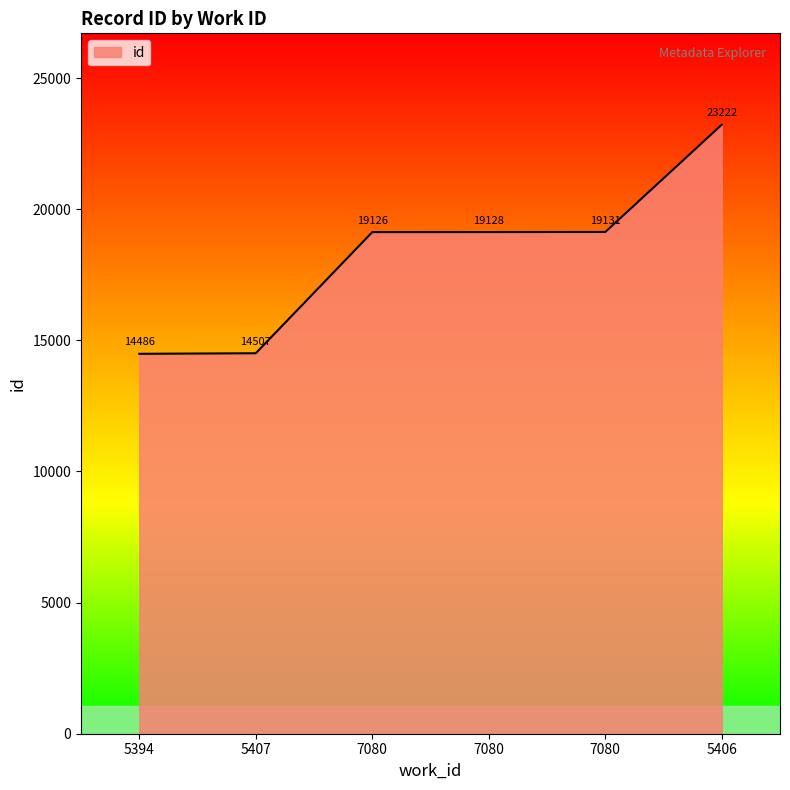

How many lines are shown in the chart?

1